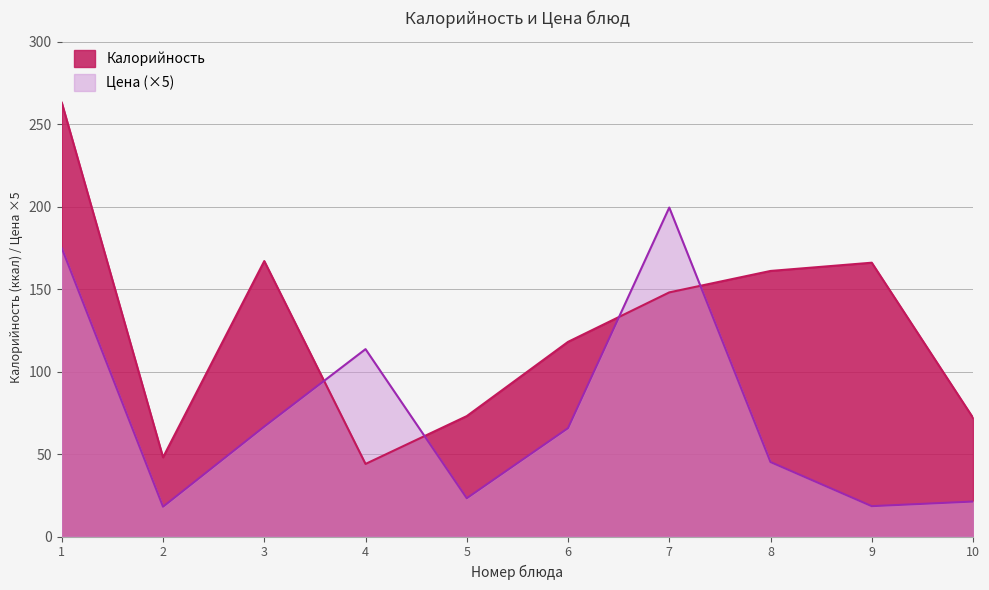

What is the lowest value of the Цена (×5) series?

18.1